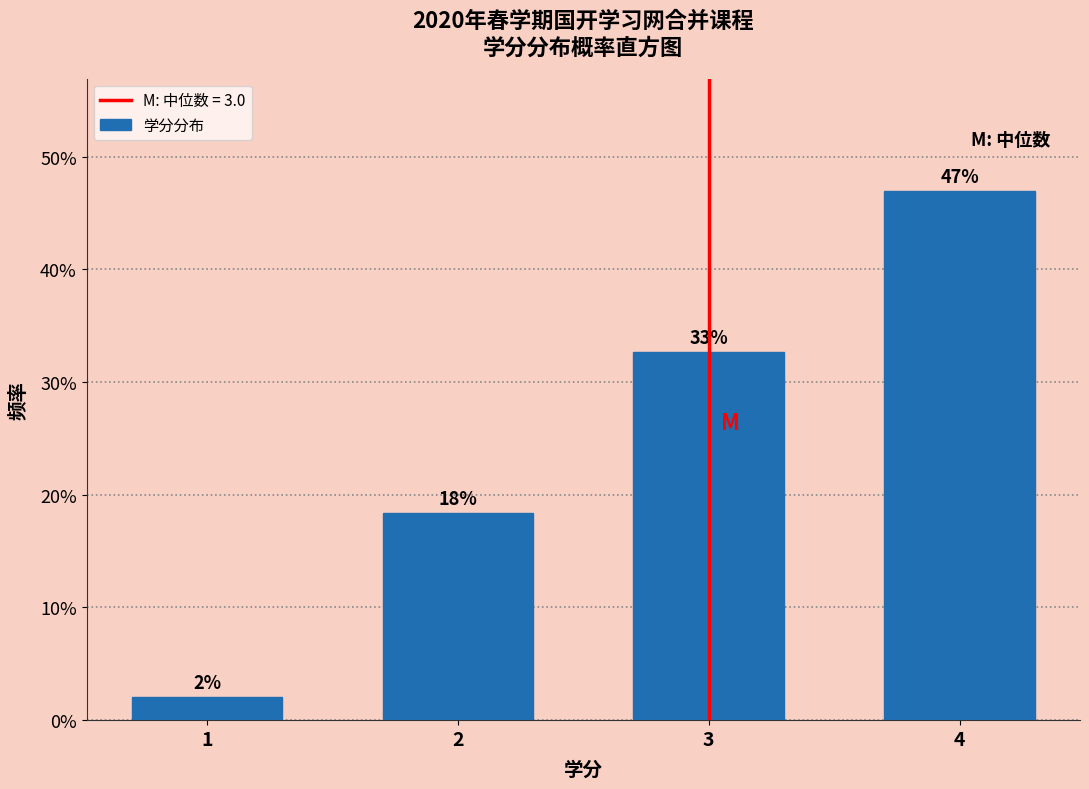

Are the bars horizontal?

No